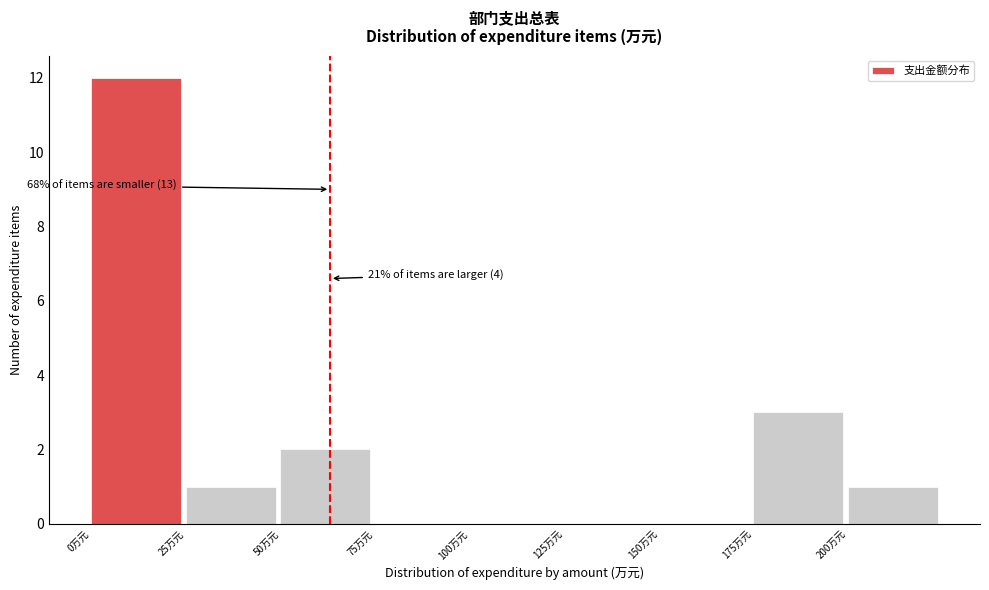

Over which range of the x-axis is the bar tallest?

0 to 25